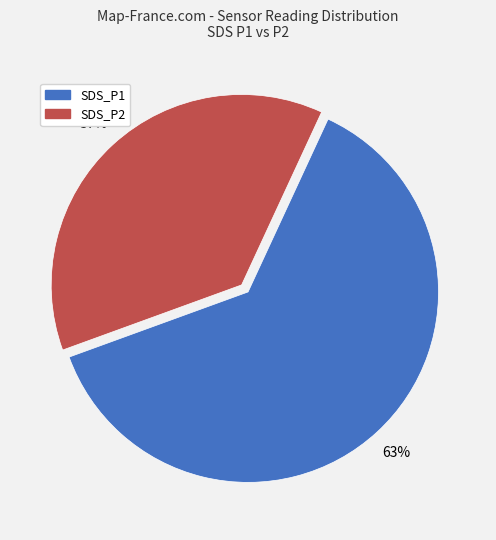

What is the ratio of the value at SDS_P2 to the value at SDS_P1?

0.6